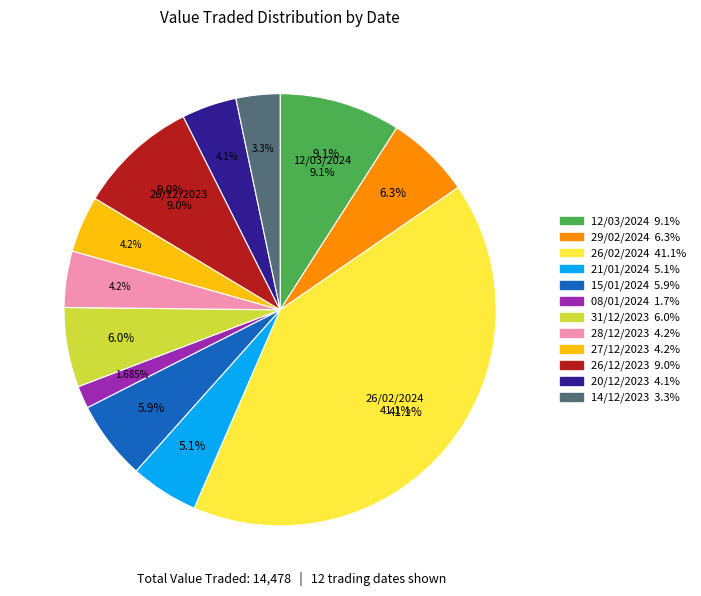

What is the total percentage of 20/12/2023 and 21/01/2024?

9.2%